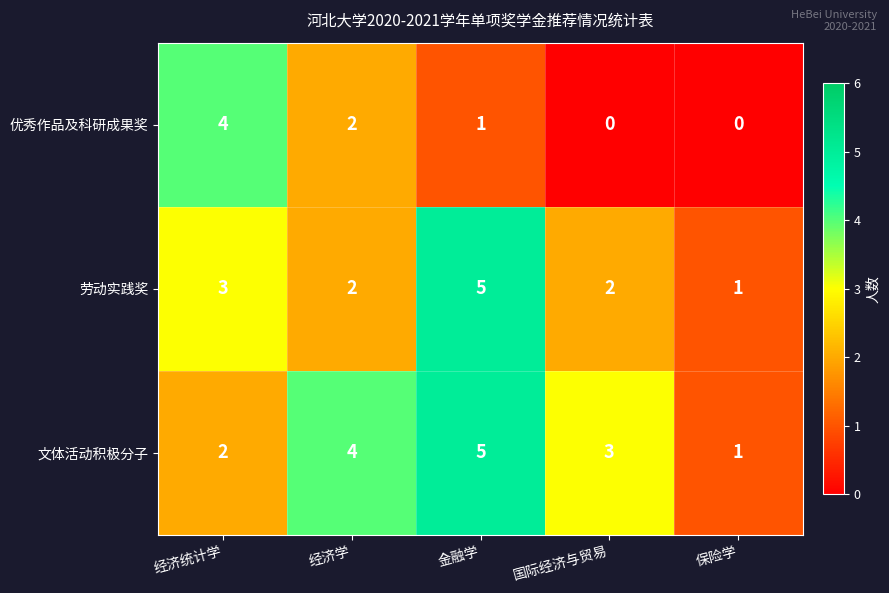

What is the approximate value of 劳动实践奖 at 金融学?

5